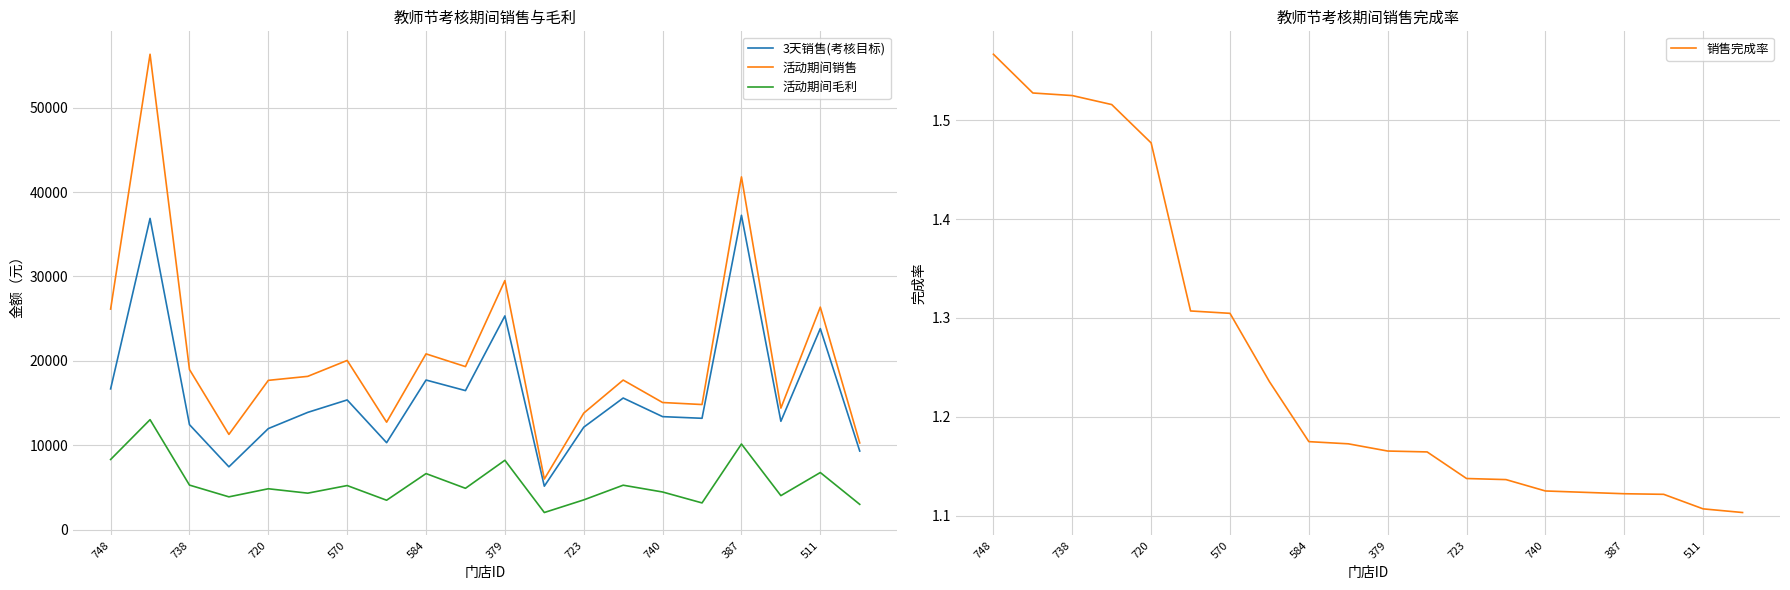

True or false: 活动期间毛利 has a value of 2749.8 at 748.

False